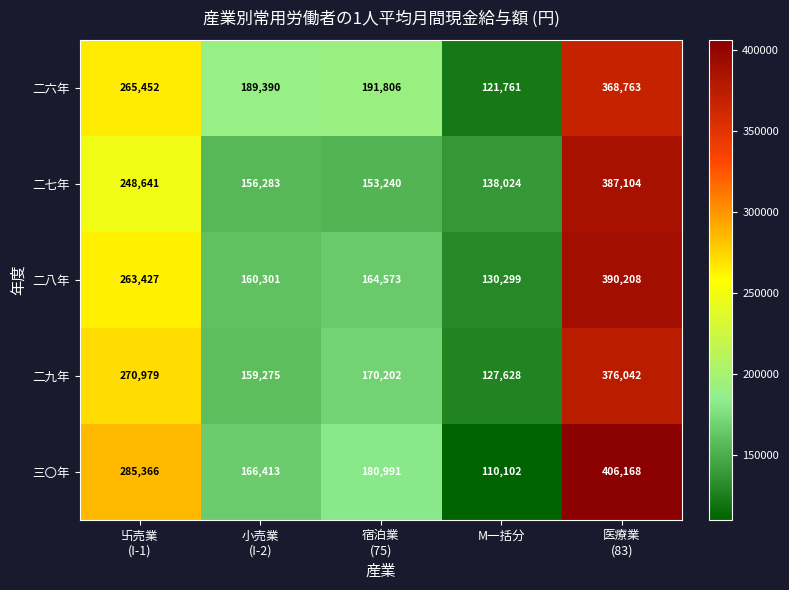

Reading right to left, list all the values displayed in this chart.

二六年: 368763	121761	191806	189390	265452
二七年: 387104	138024	153240	156283	248641
二八年: 390208	130299	164573	160301	263427
二九年: 376042	127628	170202	159275	270979
三〇年: 406168	110102	180991	166413	285366